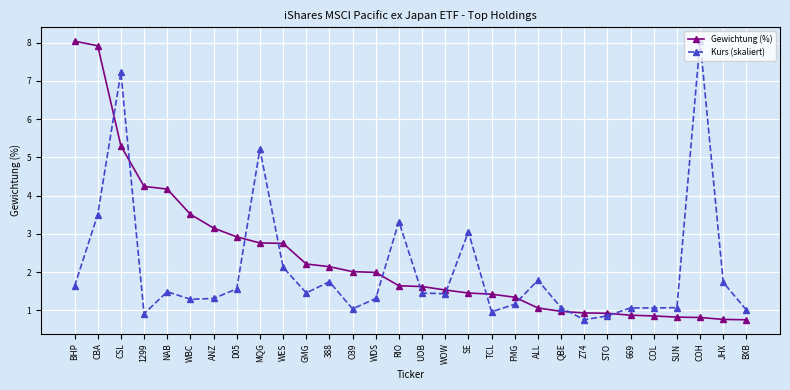

Where is Kurs (skaliert) nearest to the value 4?

CBA